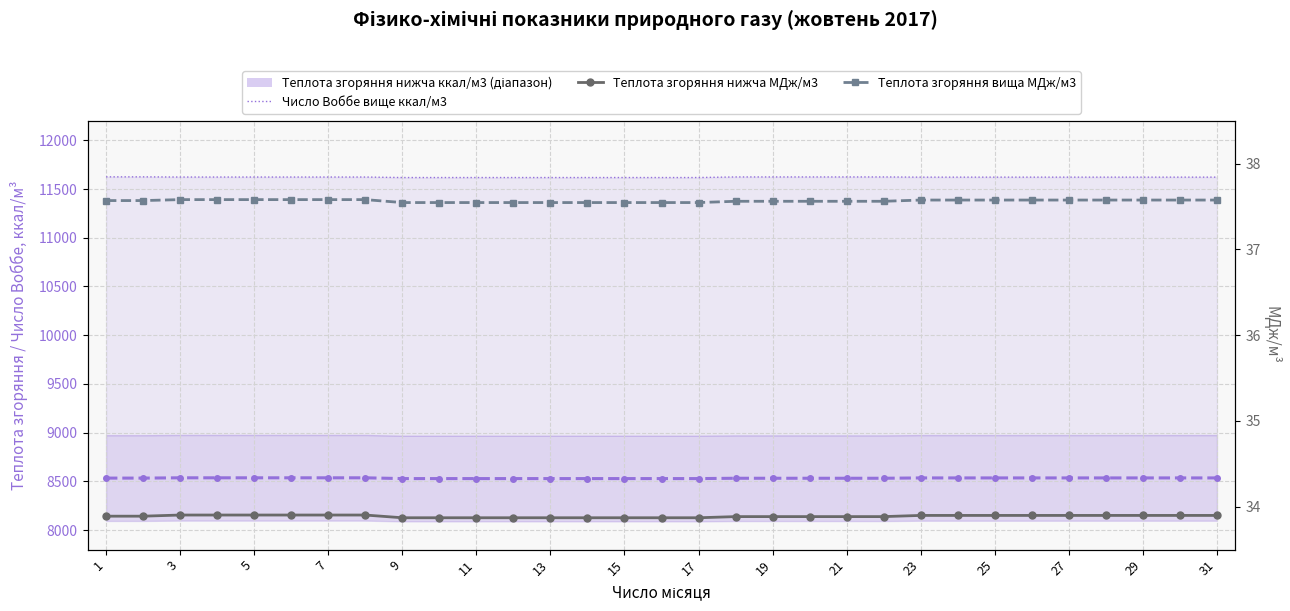

The Теплота згоряння нижча МДж/м3 series shows 33.9 at 17. True or false?

True